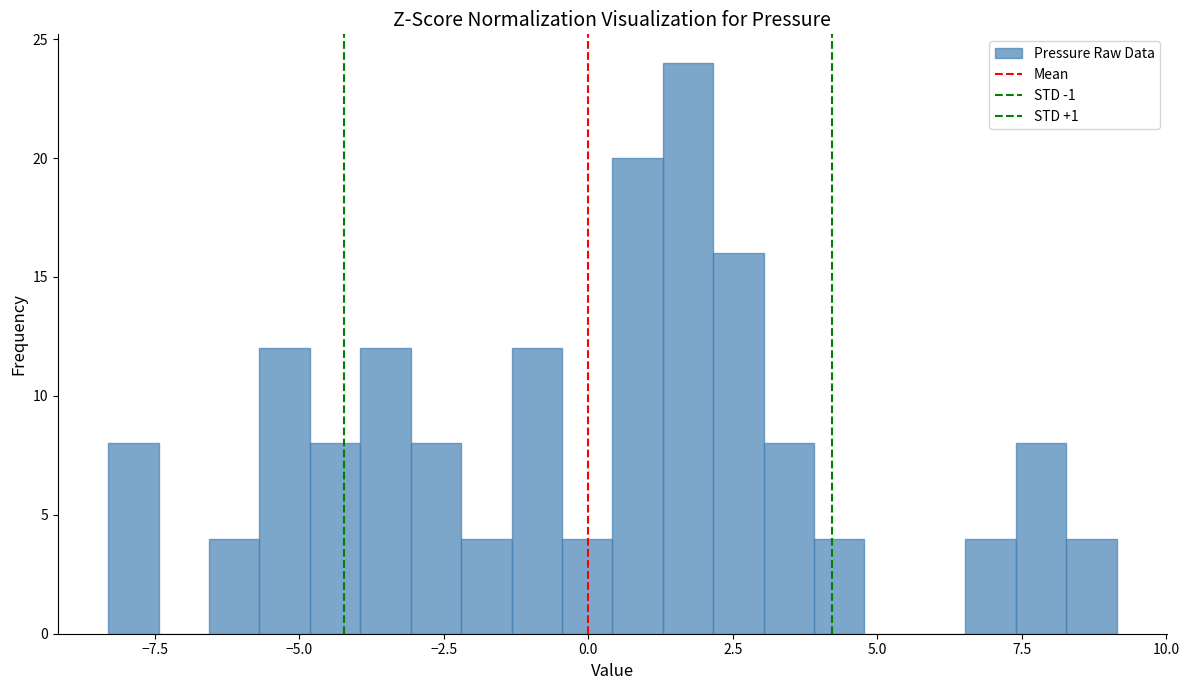

Read against the x-axis, roughly where is the centre of the tallest bar?

1.5